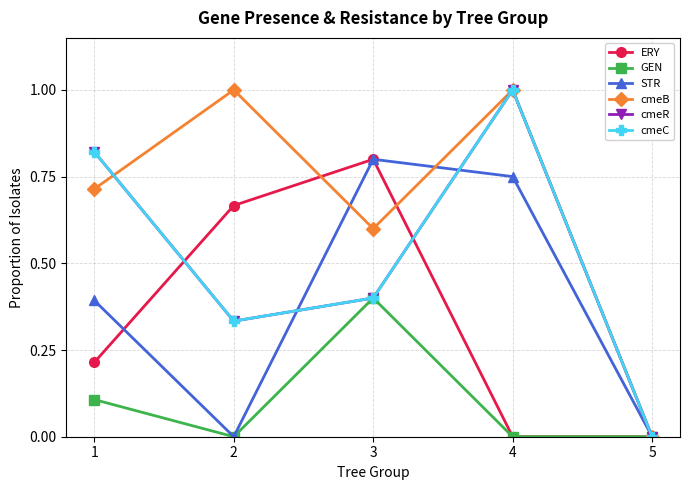

Is this an area chart (filled region under the line)?

No